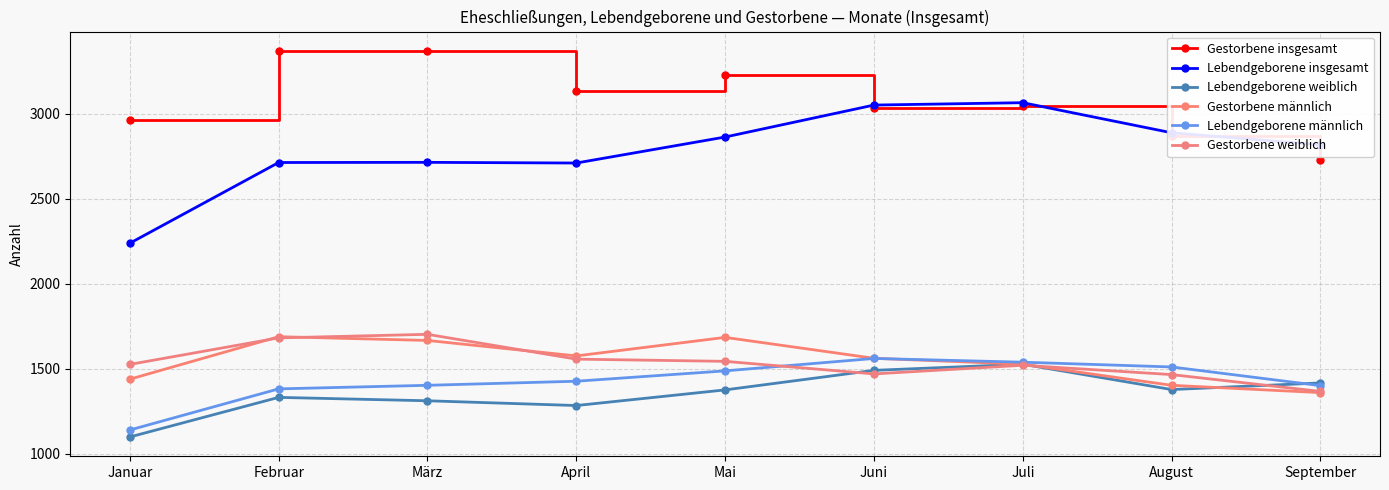

Which label corresponds to the smallest value in the chart?

Januar